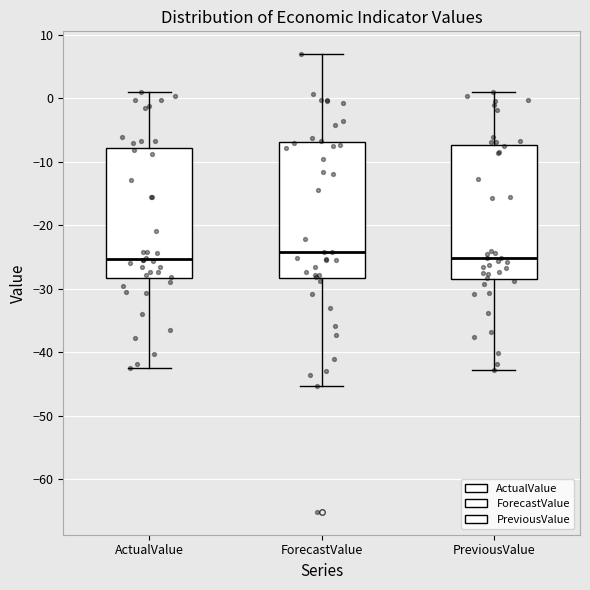

Reading left to right, transcribe this box plot: for each box, give where its median line is, the range the box spans, and where its two whiskers end, as read against the y-axis. The values are not printed on the chart, so give them approximately, as read against the axis.

ActualValue: median -25, box -28 to -8, whiskers -42 to 1
ForecastValue: median -24, box -28 to -7, whiskers -45 to 7
PreviousValue: median -25, box -28 to -7, whiskers -43 to 1